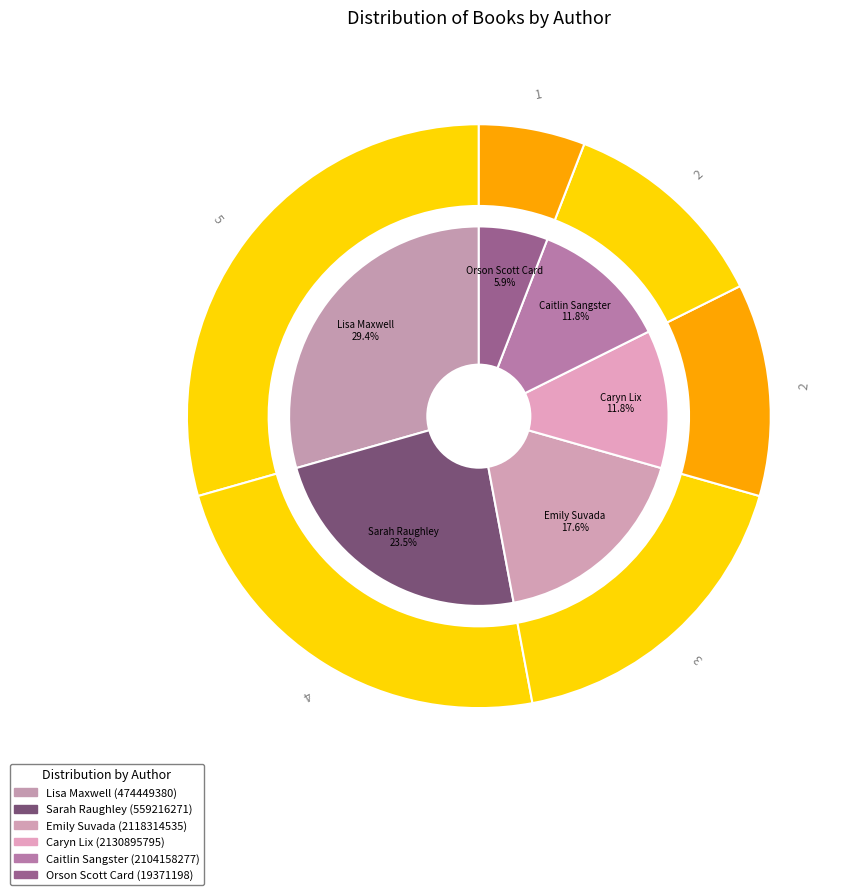

What is the change in value from Emily Suvada (2118314535) to Caryn Lix (2130895795)?

-1